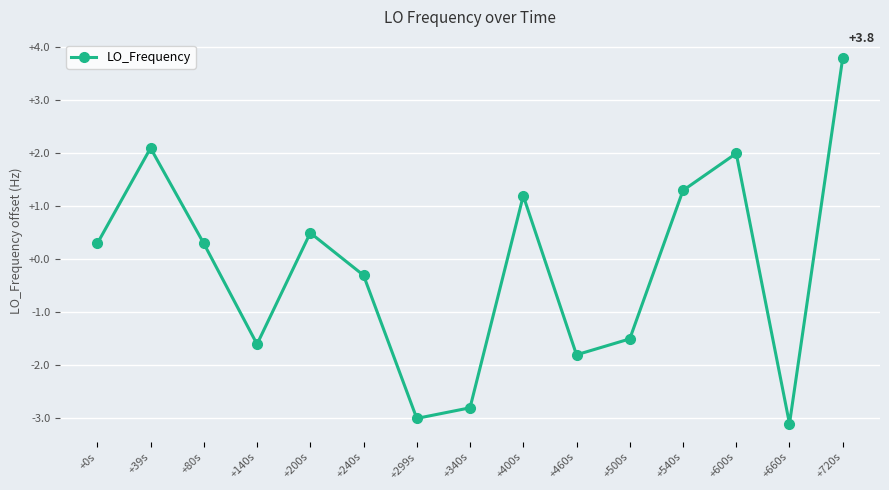

Is it true that the value at +460s is -0.9?

False